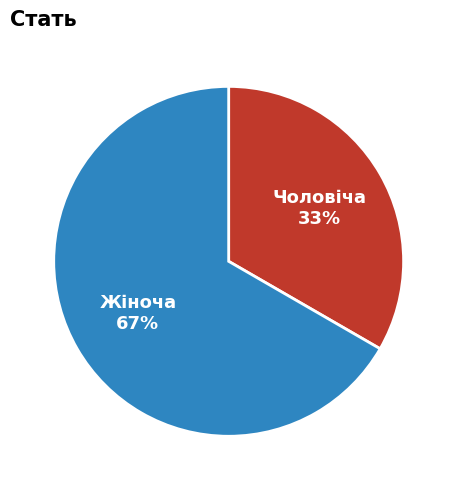

To the nearest percent, what percentage of the pie is Жіноча?

67%